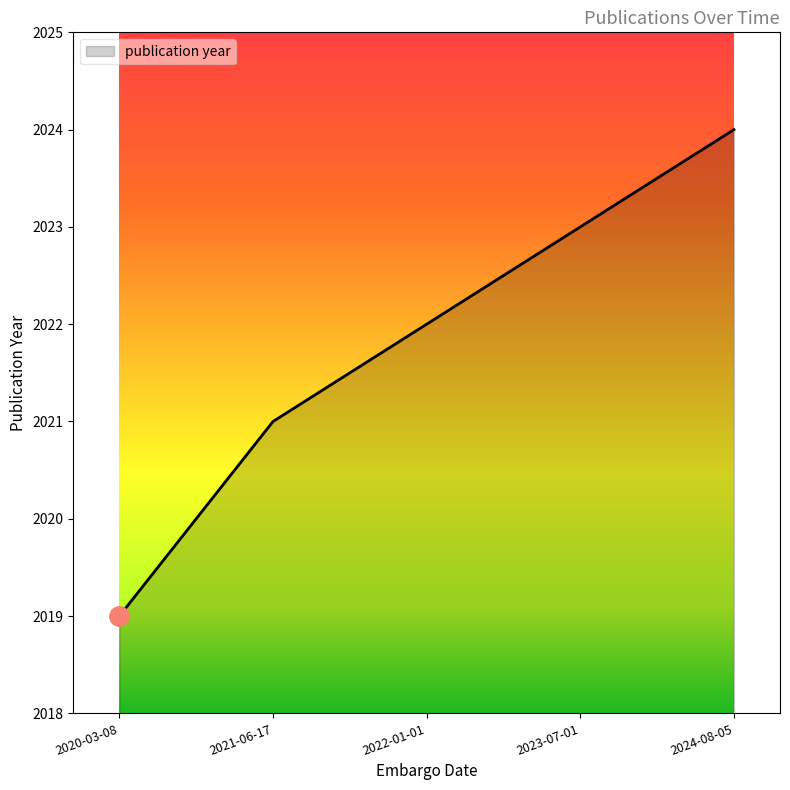

Rank the categories by value from lowest to highest.

2020-03-08, 2021-06-17, 2022-01-01, 2023-07-01, 2024-08-05